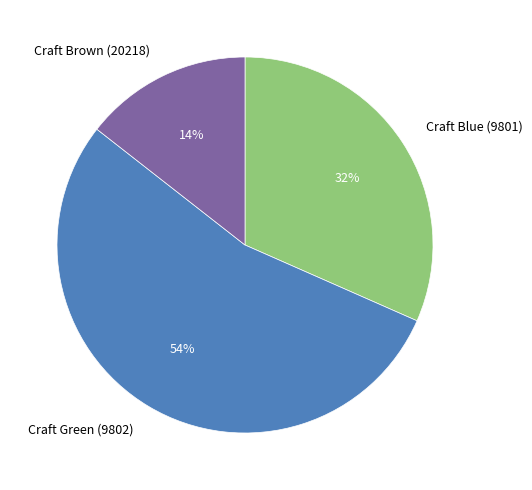

What is the smallest slice in the pie chart?

Craft Brown (20218)